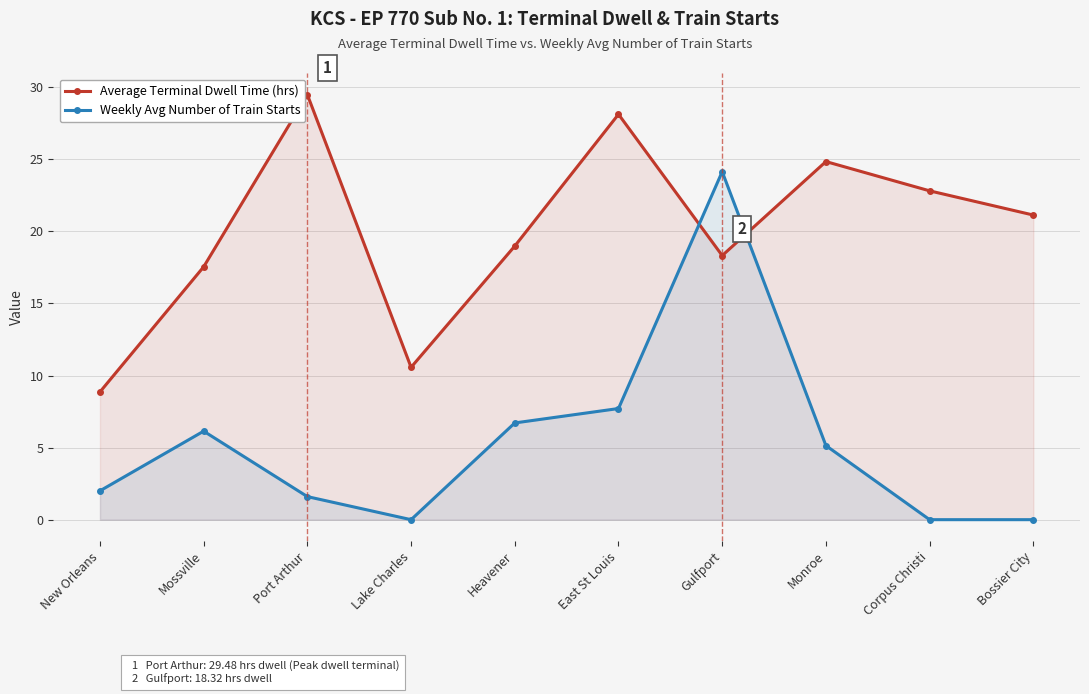

What are all the series names shown in the legend?

Average Terminal Dwell Time (hrs), Weekly Avg Number of Train Starts